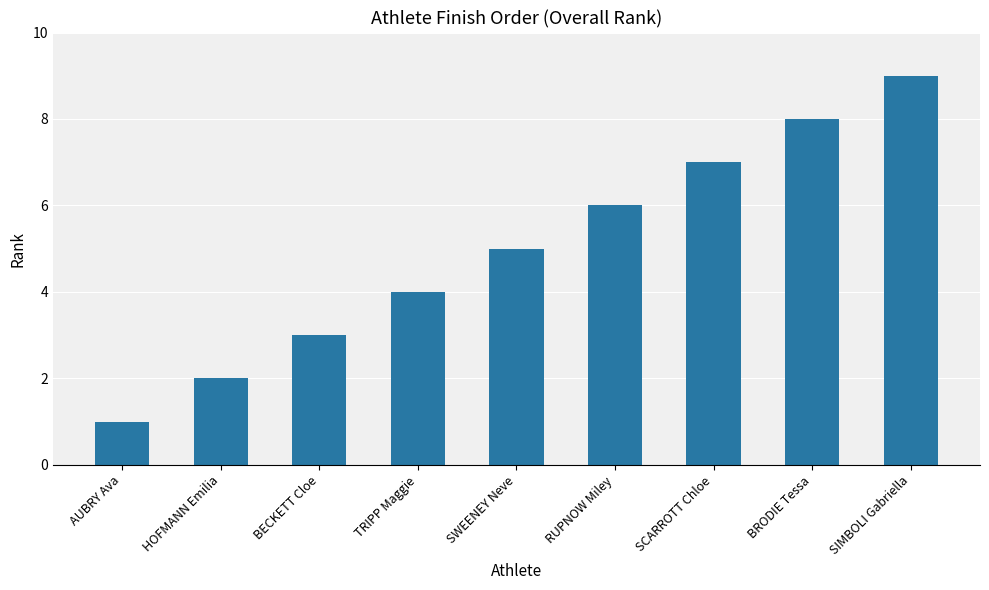

What is the sum of the values at HOFMANN Emilia and SIMBOLI Gabriella?

11